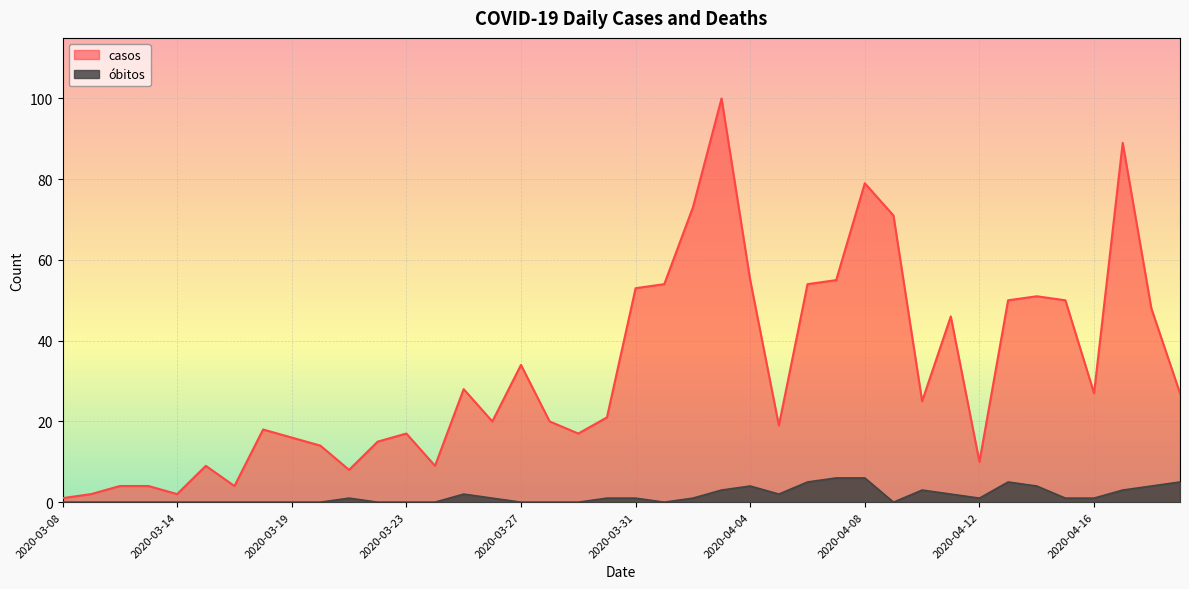

At which category is the sum across all series the highest?

2020-04-03